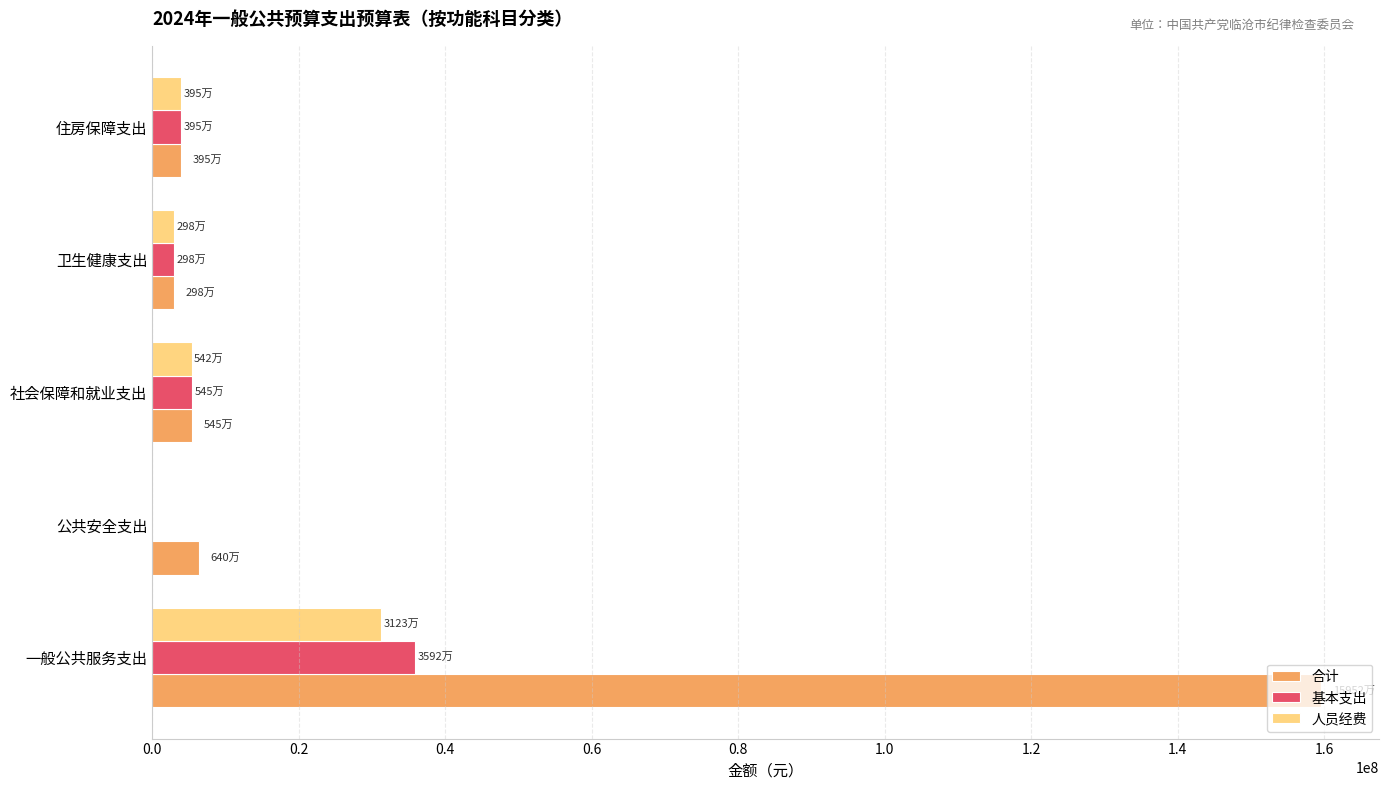

What is the sum of all 合计 values?

178300897.8